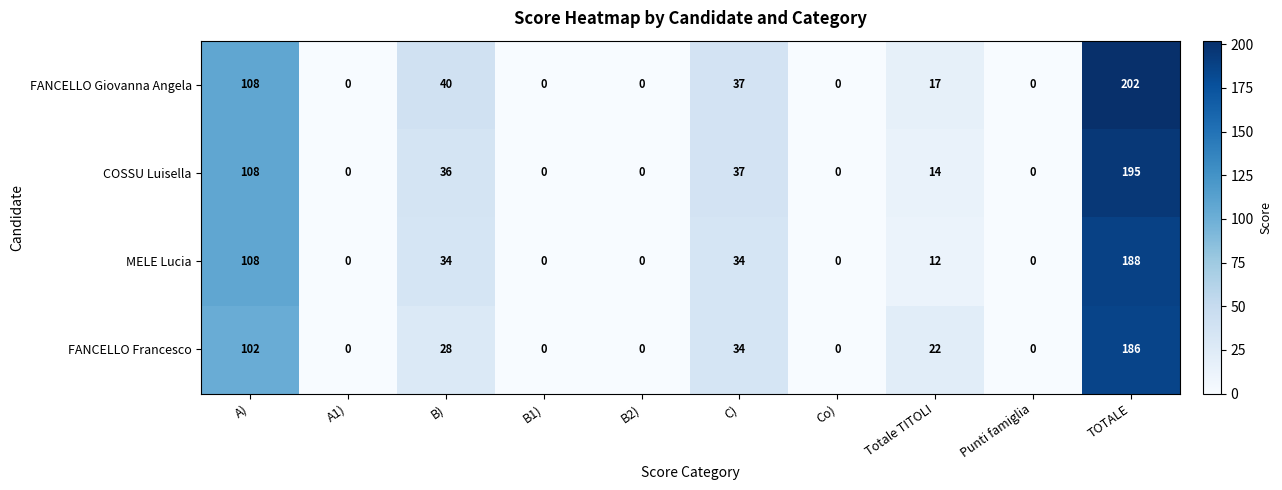

True or false: FANCELLO Giovanna Angela has a value of 0 at B1).

True